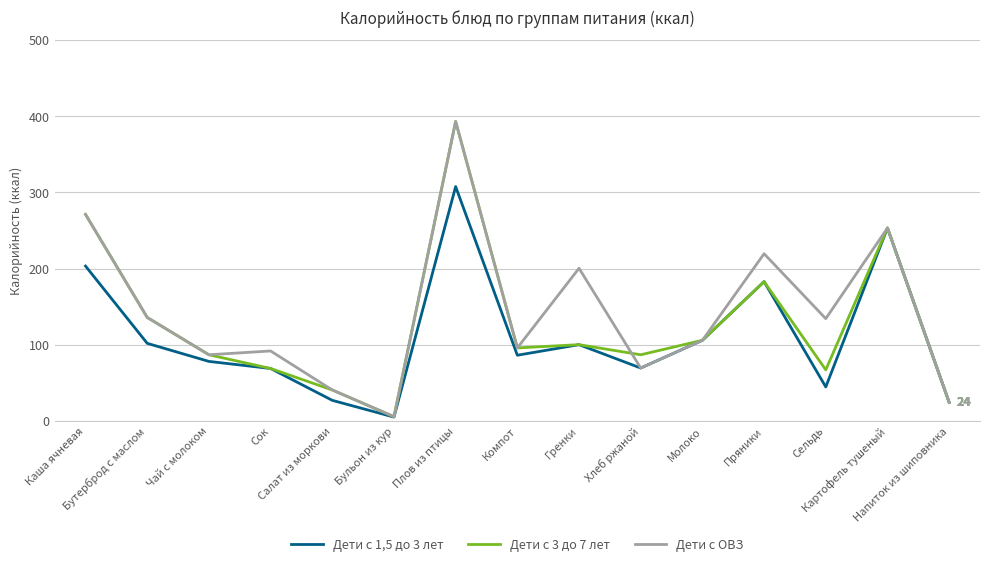

What is the difference between the highest and lowest values at Салат из моркови?

13.6